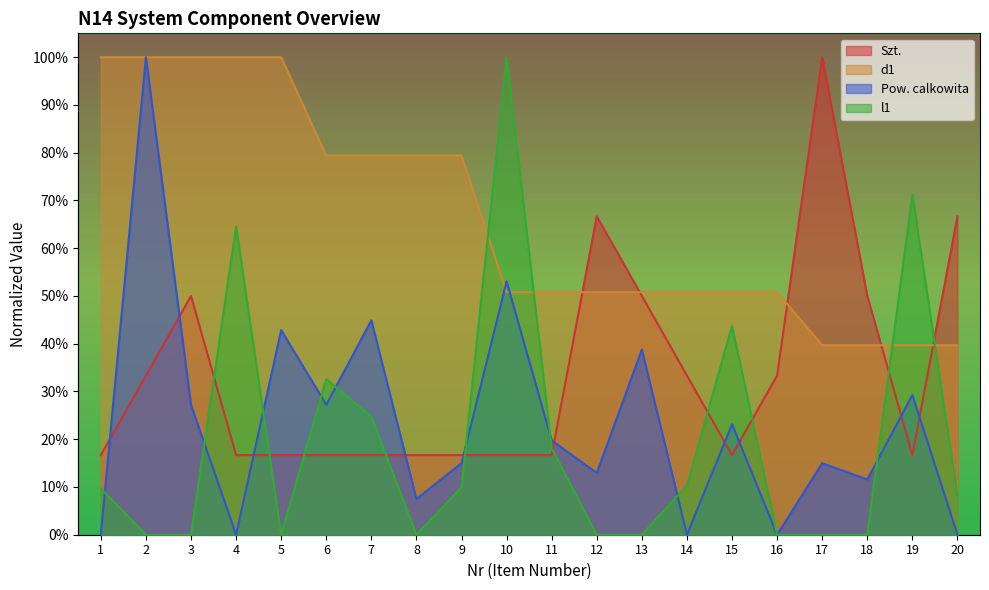

How many d1 values are between 0 and 1?

20